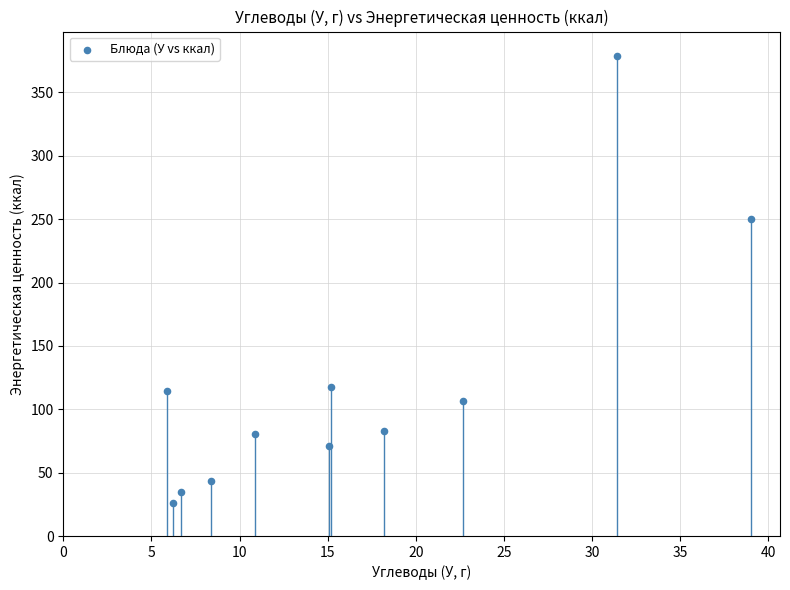

What Y value in the scatter plot is closest to 202?

250.1